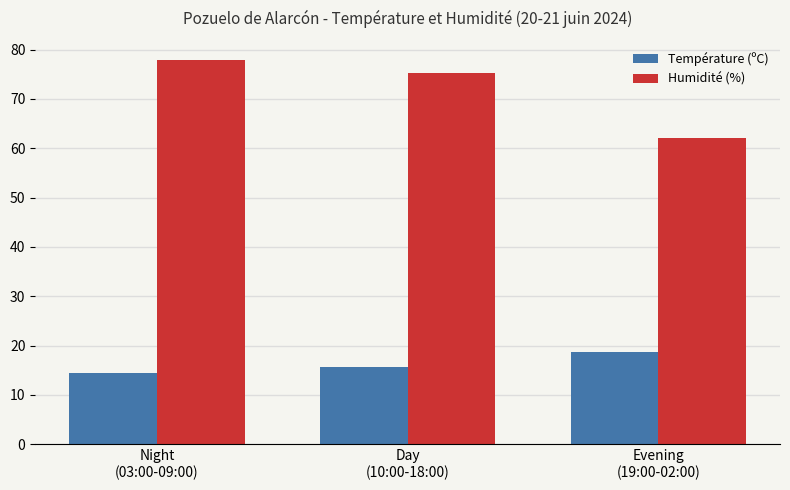

True or false: Humidité (%) has a value of 104.7 at Day
(10:00-18:00).

False